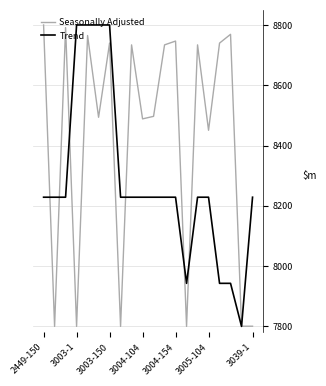

What is the greatest value displayed?

8800.0